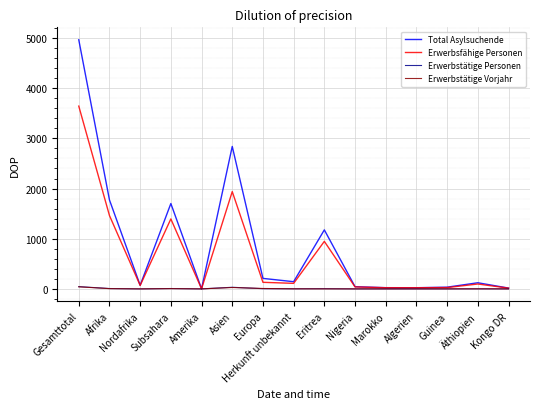

Is it true that Erwerbsfähige Personen equals 68 at Nordafrika?

True